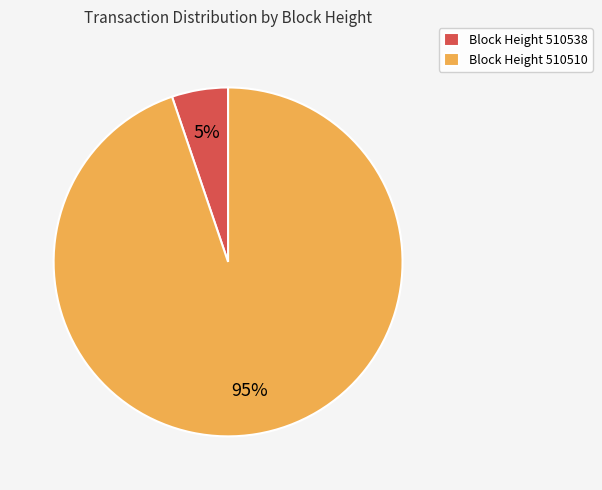

Which slice is the largest?

Block Height 510510